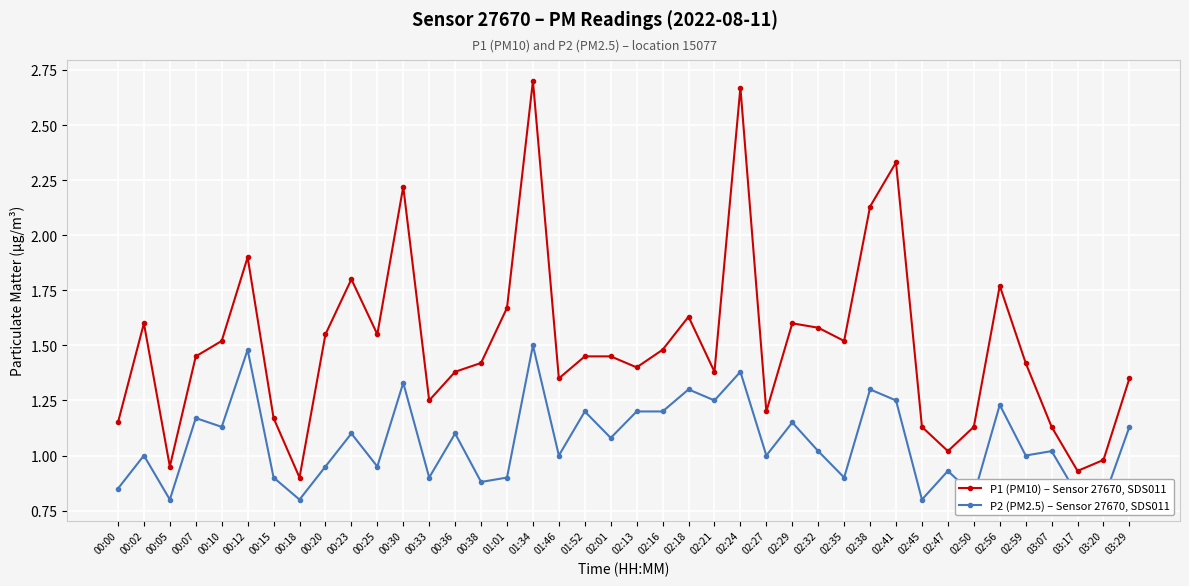

Is the value of P2 (PM2.5) – Sensor 27670, SDS011 at 00:25 greater than the value of P1 (PM10) – Sensor 27670, SDS011 at 02:45?

No